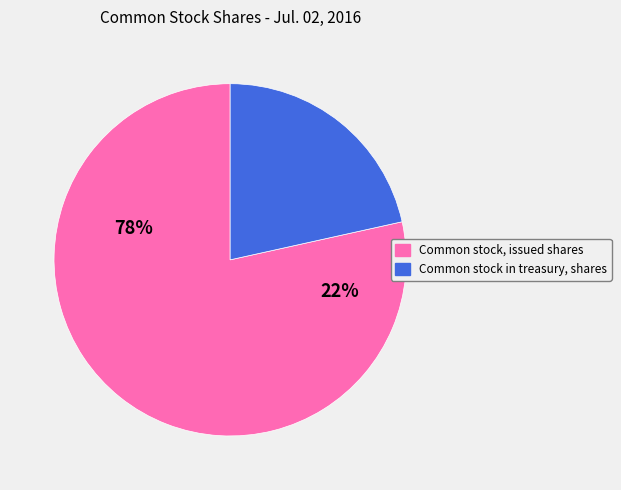

Between Common stock, issued shares and Common stock in treasury, shares, which is larger?

Common stock, issued shares